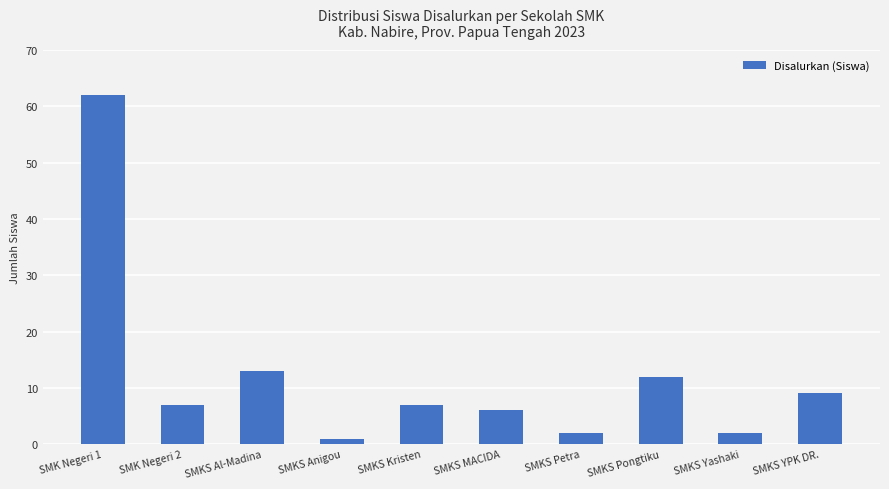

What is the label of the 2nd bar from the left?

SMK Negeri 2